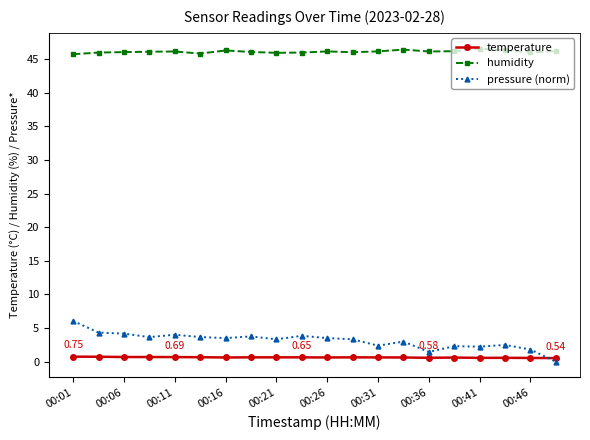

True or false: humidity and pressure (norm) cross at least once.

False